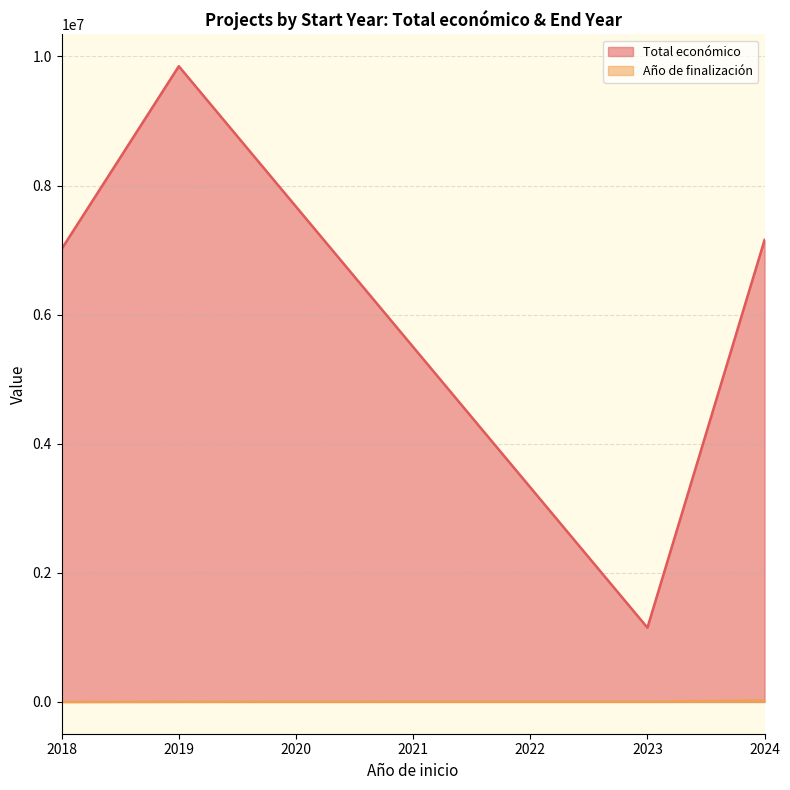

What is the label of the 4th point from the left?

2023